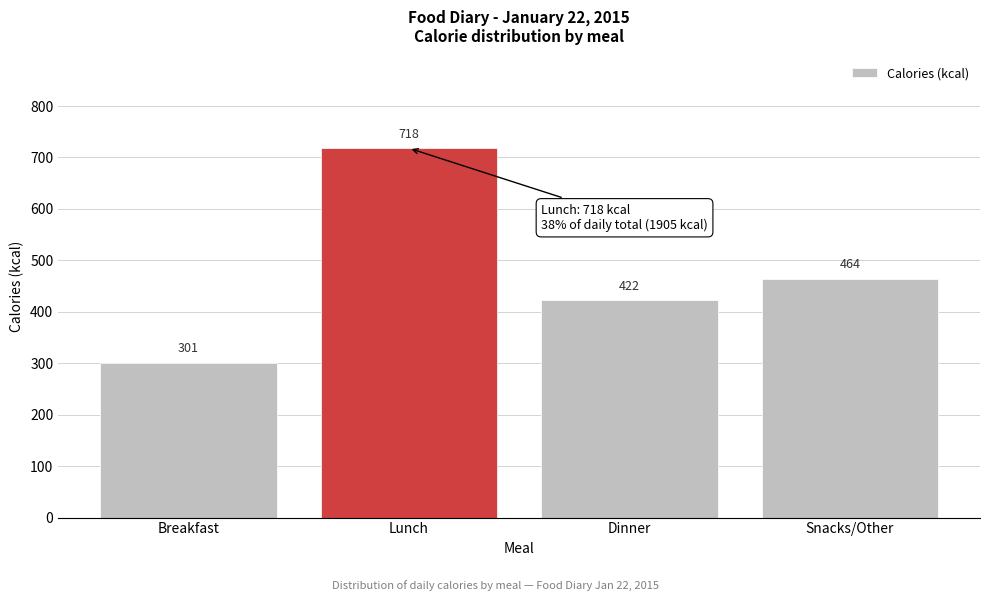

Reading left to right, list all the values displayed in this chart.

Breakfast=301	Lunch=718	Dinner=422	Snacks/Other=464